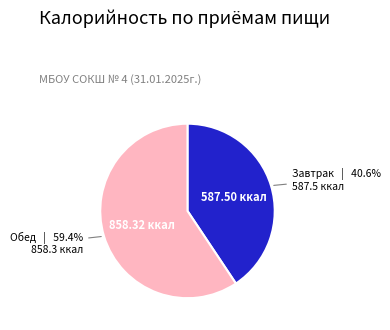

To the nearest percent, what is the difference between the largest and smallest slice percentages?

19%